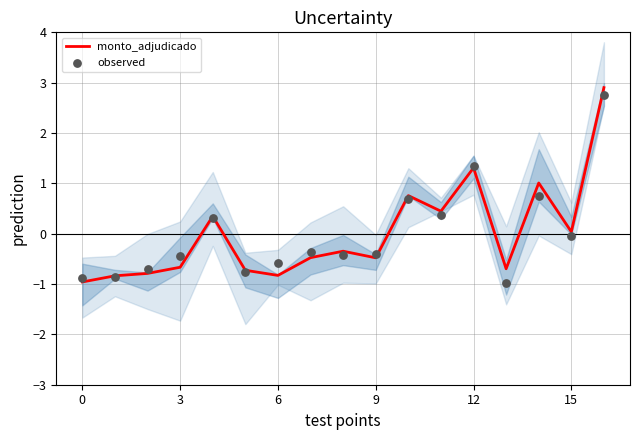

Which series has the largest total across all categories?

monto_adjudicado